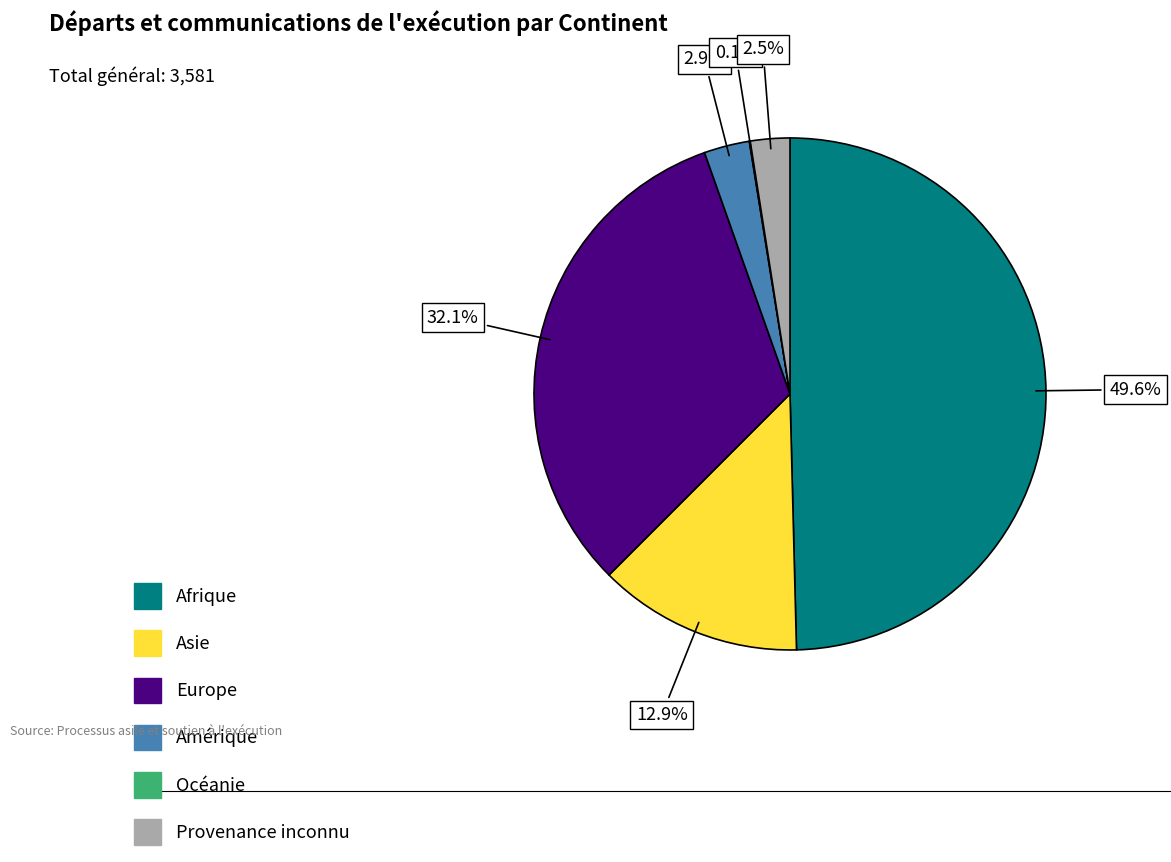

What is the ratio of the value at Asie to the value at Europe?

0.4